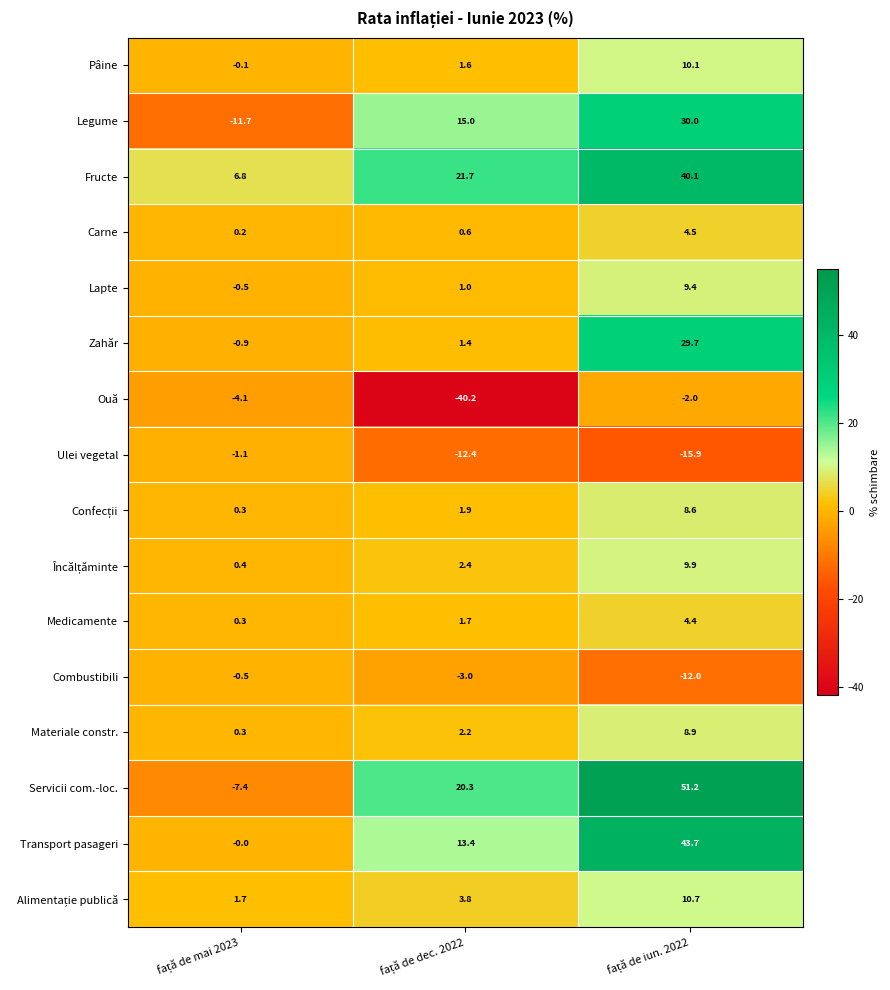

Which series has the widest spread of values?

Servicii com.-loc.